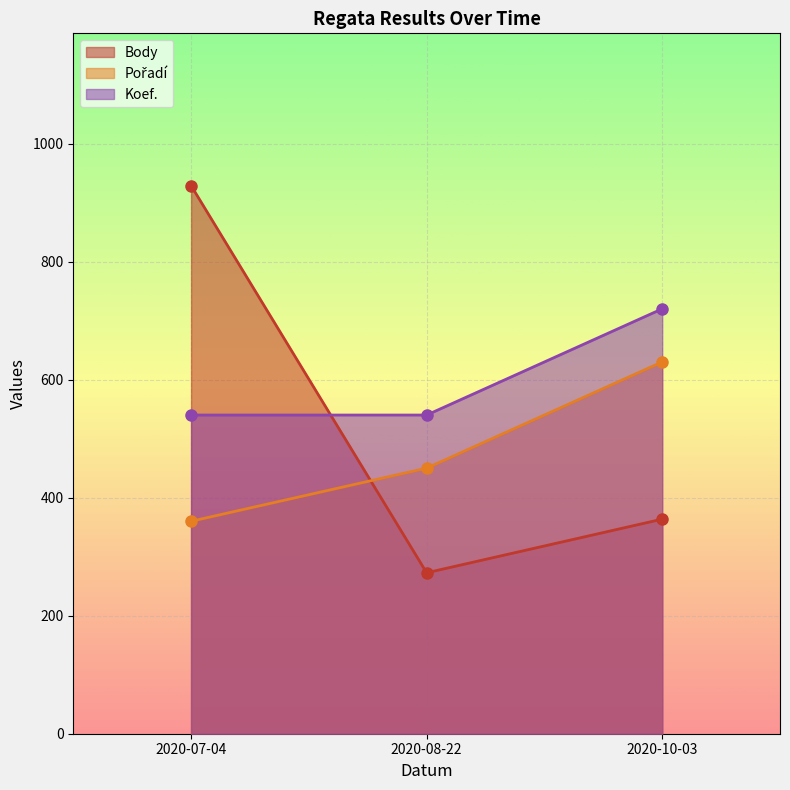

List the series in order of their peak value, highest first.

Body, Koef., Pořadí